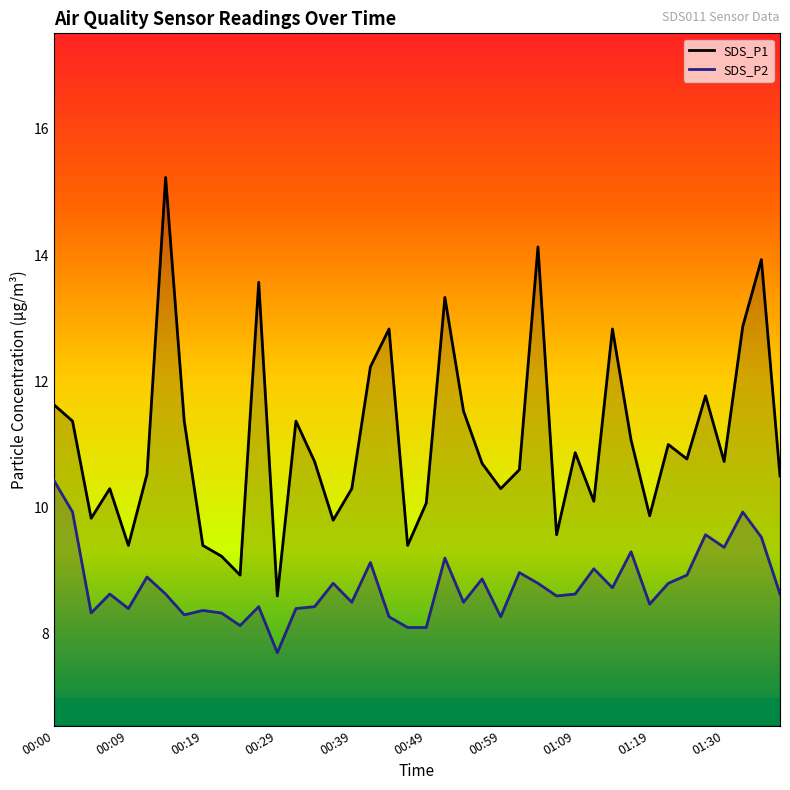

How many interior local valleys does the SDS_P1 line series have?

12